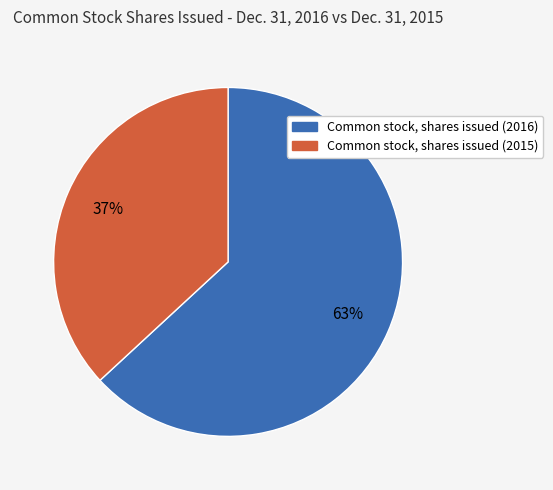

How many slices are in this pie chart?

2